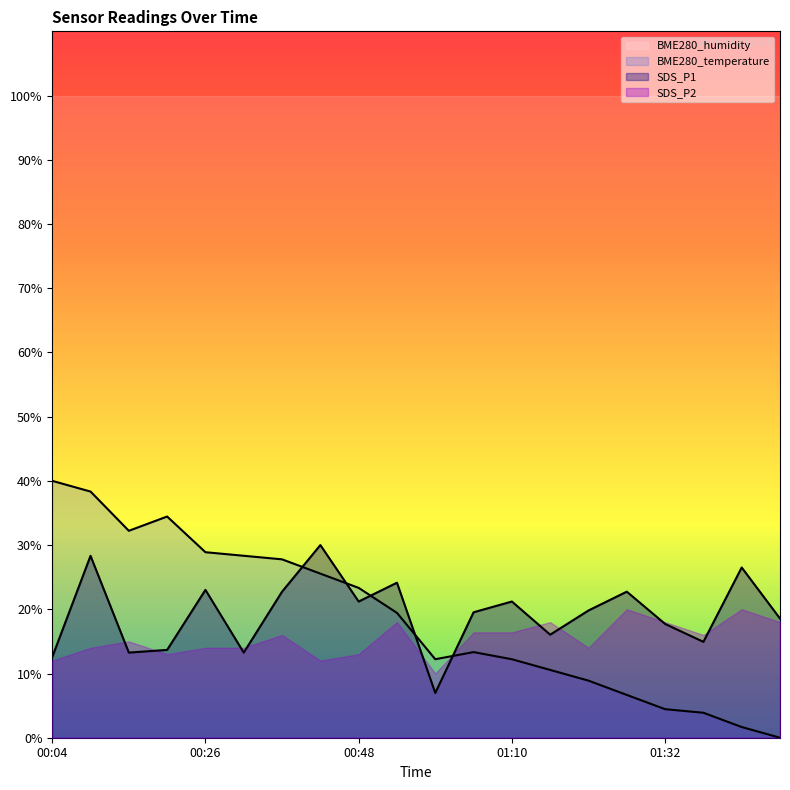

List the series in order of their peak value, lowest first.

SDS_P2, SDS_P1, BME280_temperature, BME280_humidity